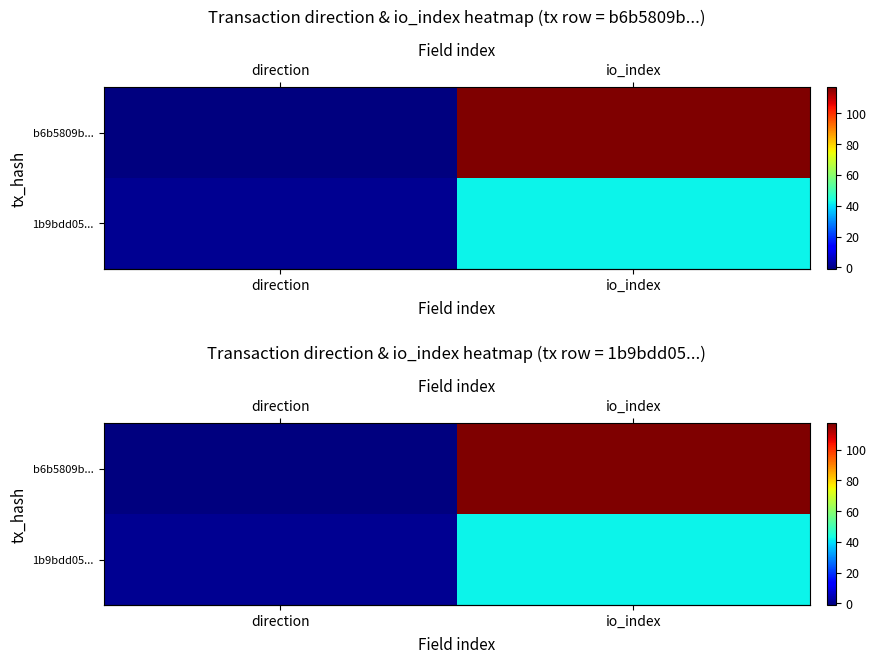

At how many categories does at least one series exceed 0?

2